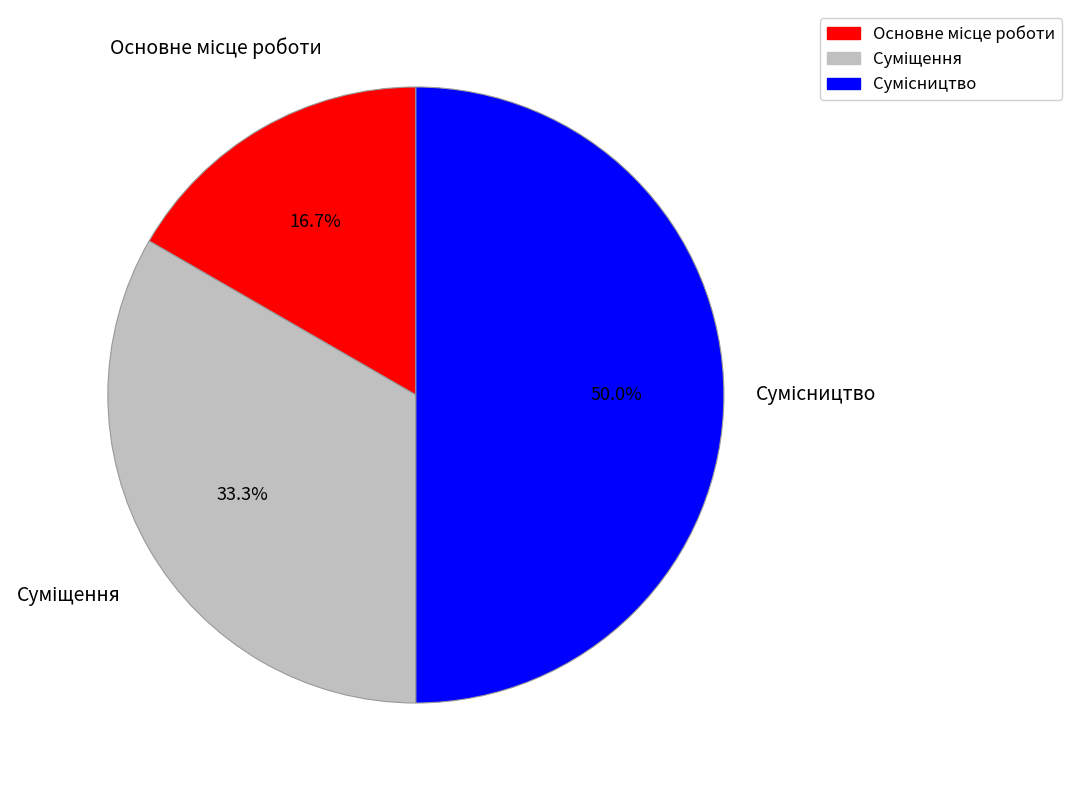

What percentage do Суміщення and Сумісництво together represent?

83.3%